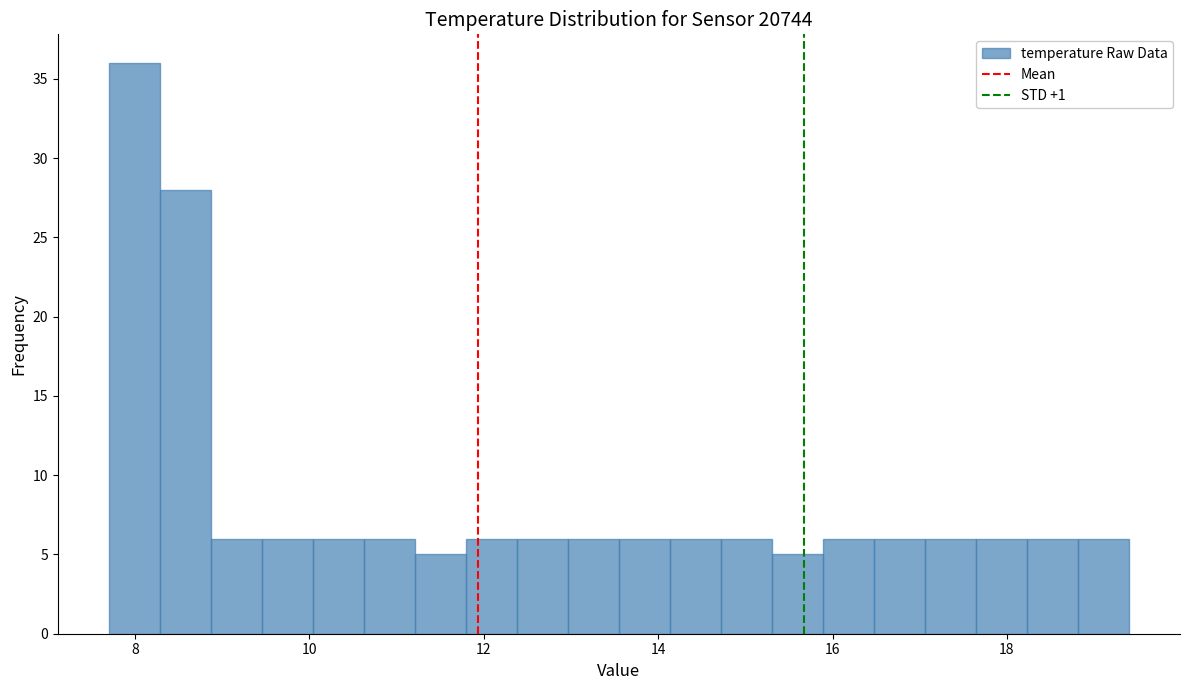

Around what value on the x-axis is the tallest bar? Give the approximate position of its centre, as read against the axis.

8.0